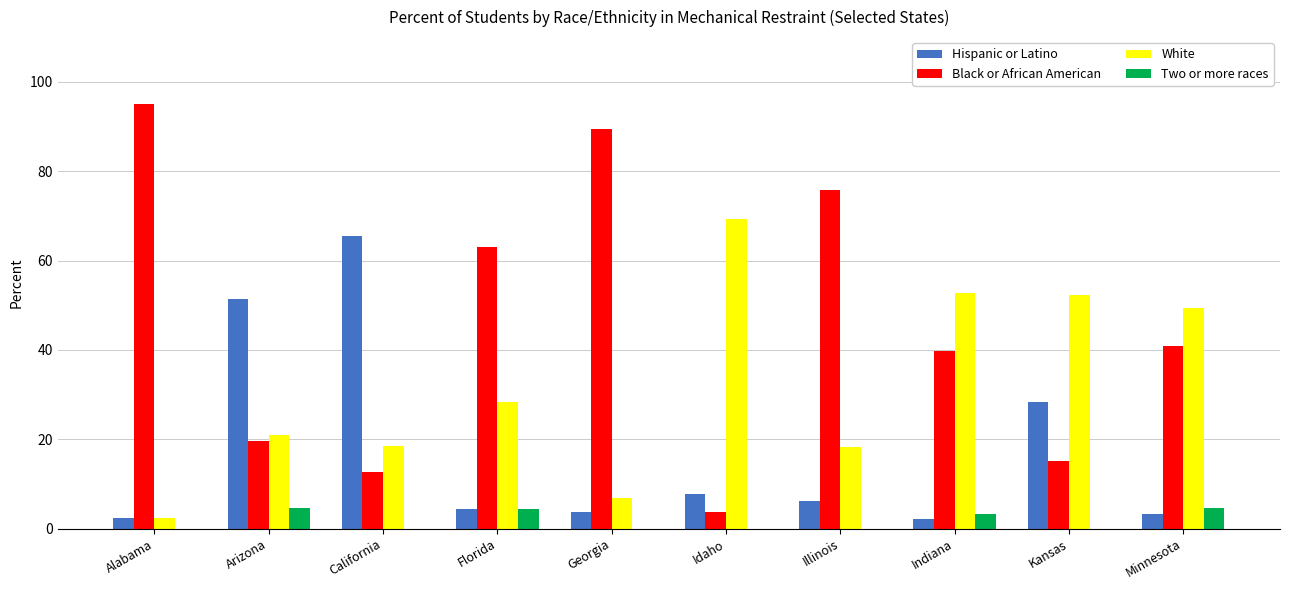

Which category has the highest value in the Black or African American series?

Alabama